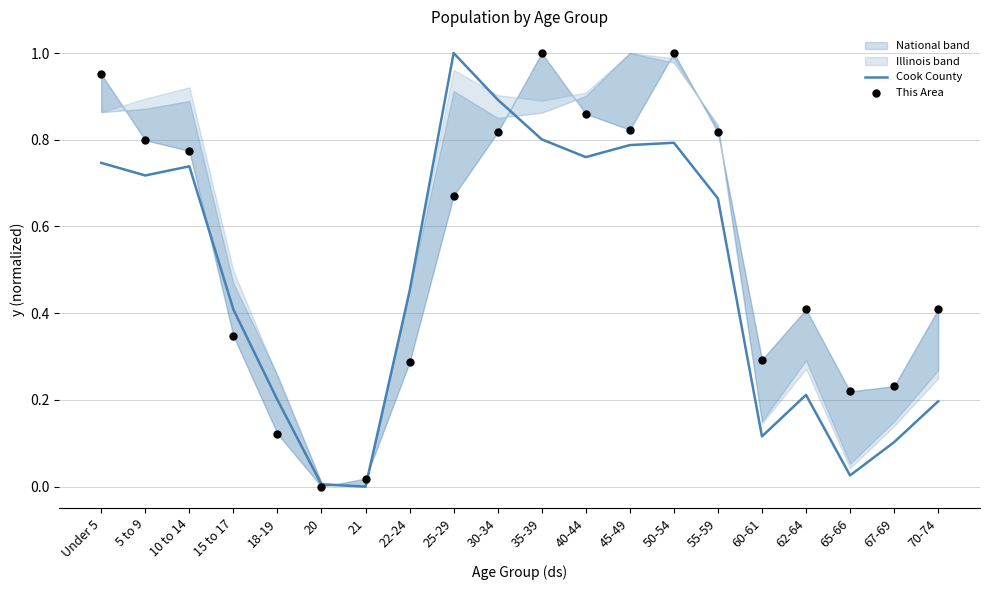

Is the value of This Area at 25-29 greater than the value of Cook County at 62-64?

Yes